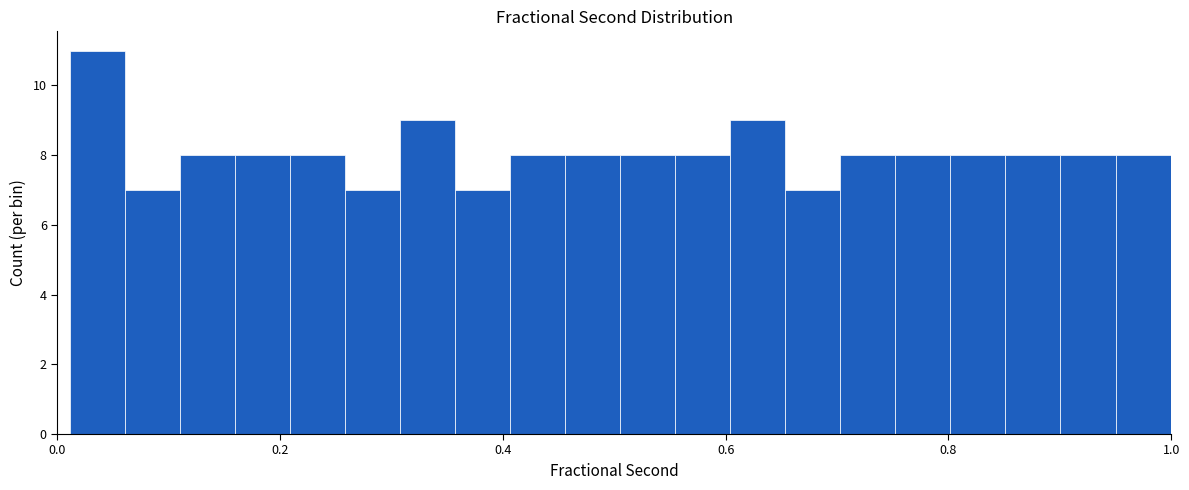

Around what value on the x-axis is the tallest bar? Give the approximate position of its centre, as read against the axis.

0.04